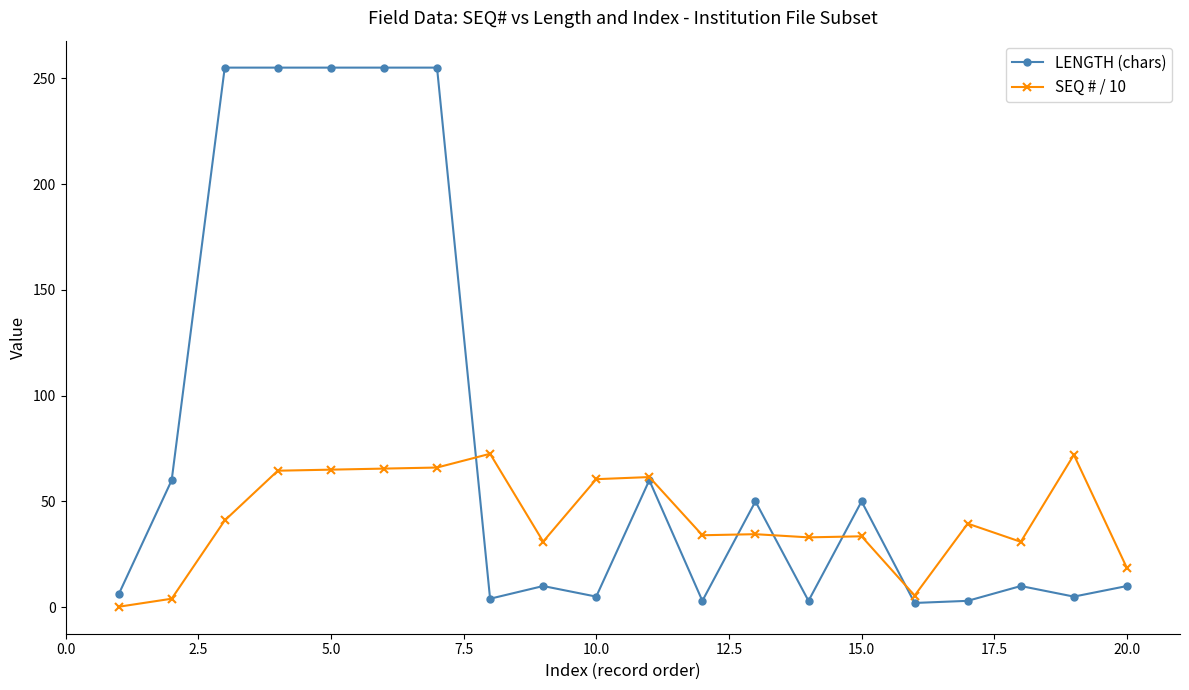

Which series has the largest range (max minus min)?

LENGTH (chars)